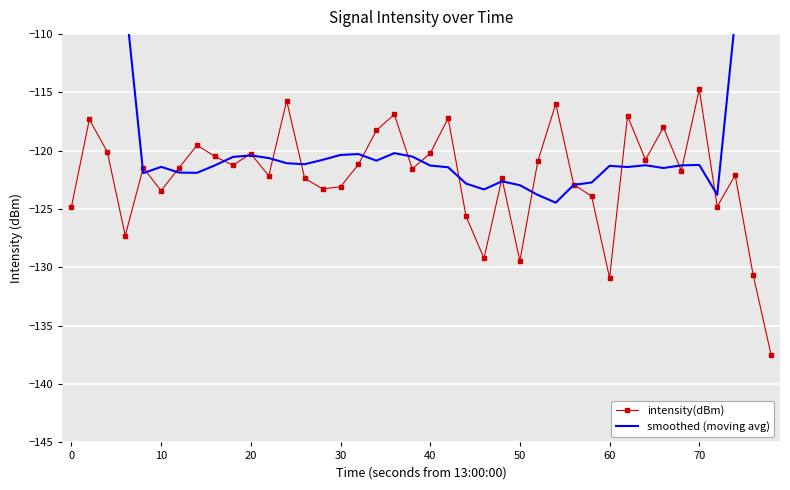

True or false: intensity(dBm) has more than 0 points higher than both neighbors.

True